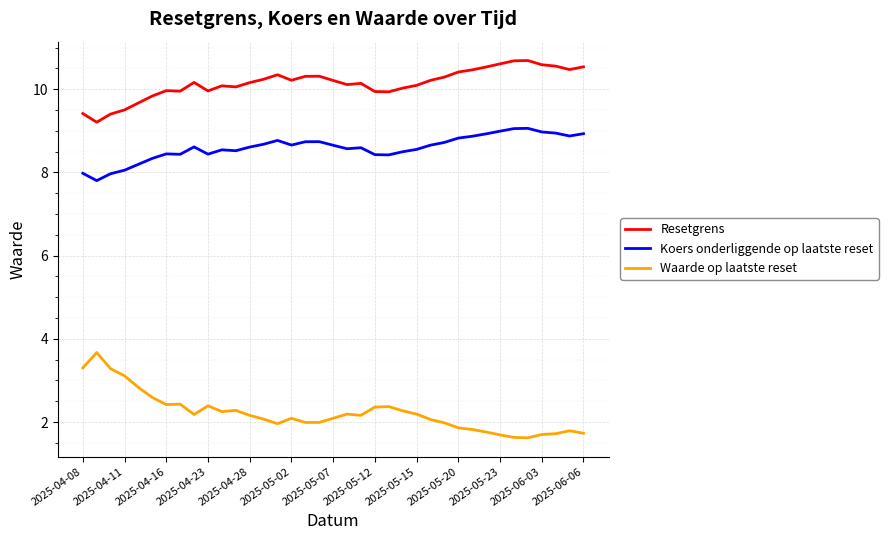

True or false: Resetgrens and Waarde op laatste reset intersect in this chart.

False